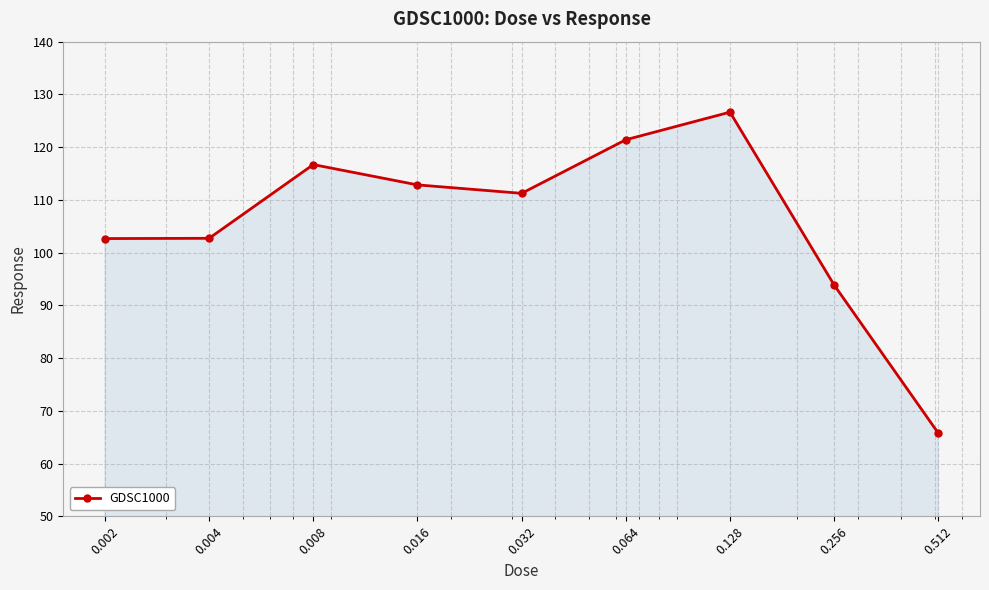

Does the chart display data point markers on the line(s)?

Yes